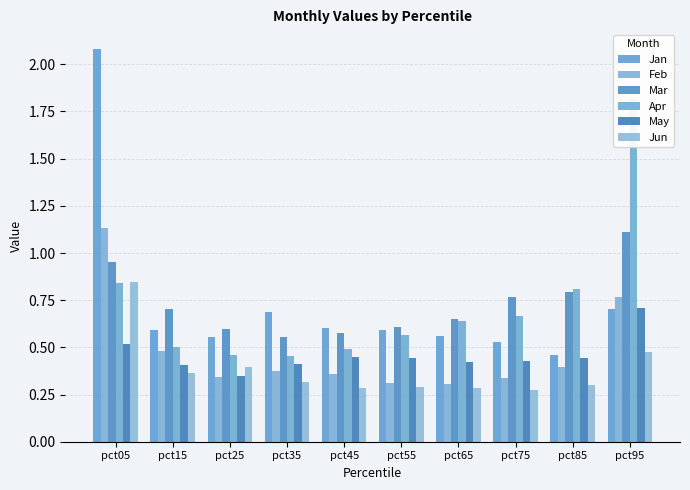

Which series changed the most between pct35 and pct45?

Jan